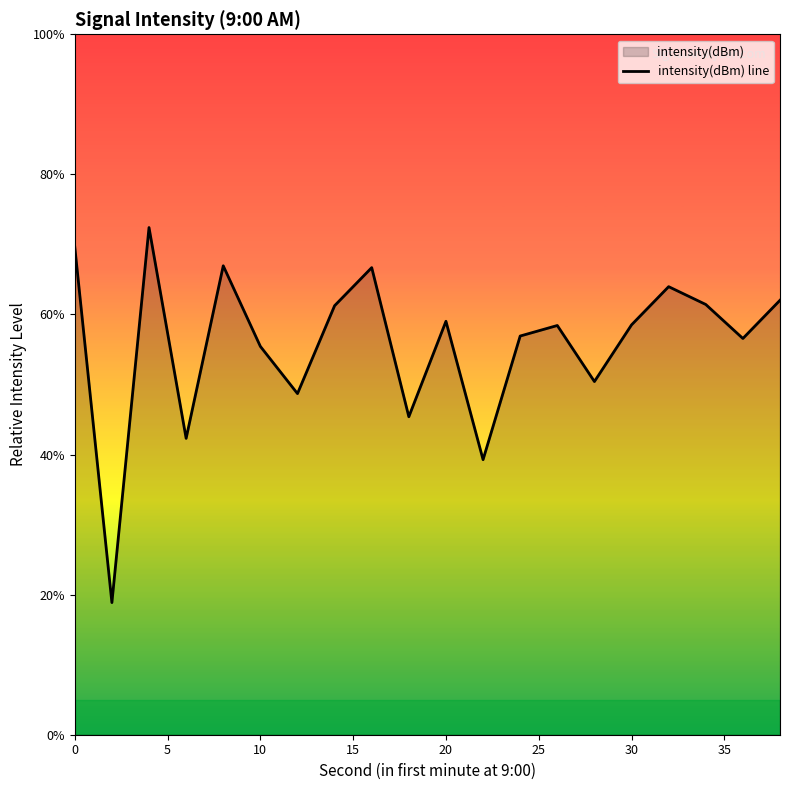

True or false: the data shows 58.5 at 30.

True